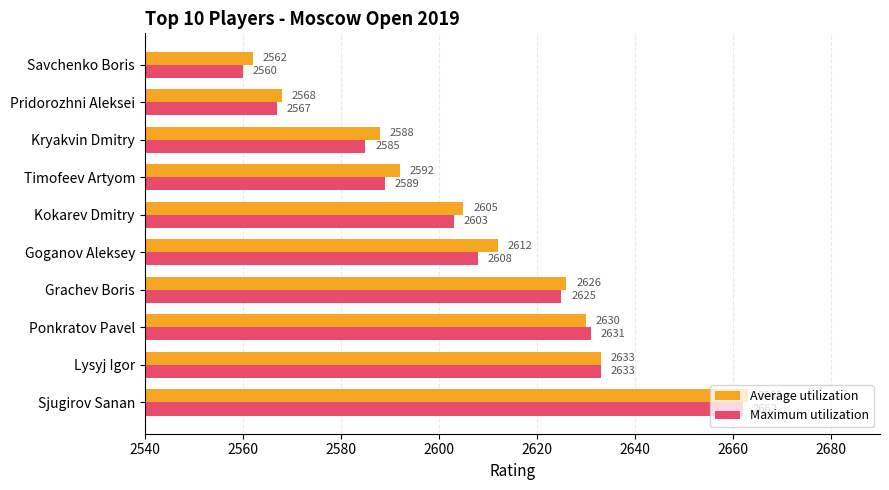

What is the sum of all Maximum utilization values?

26063